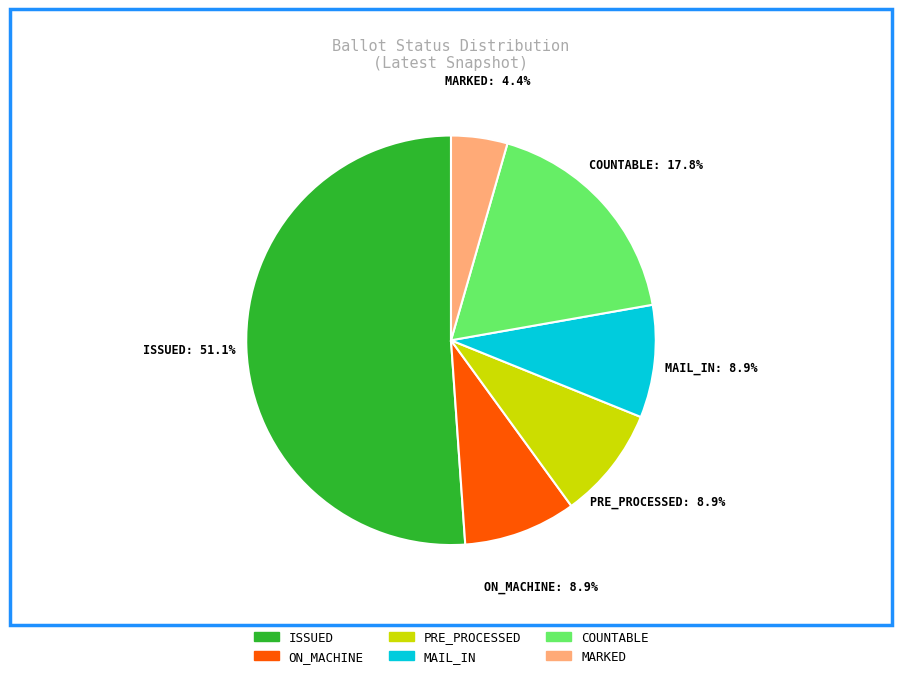

To the nearest percent, what is the combined percentage of MARKED and MAIL_IN?

13%